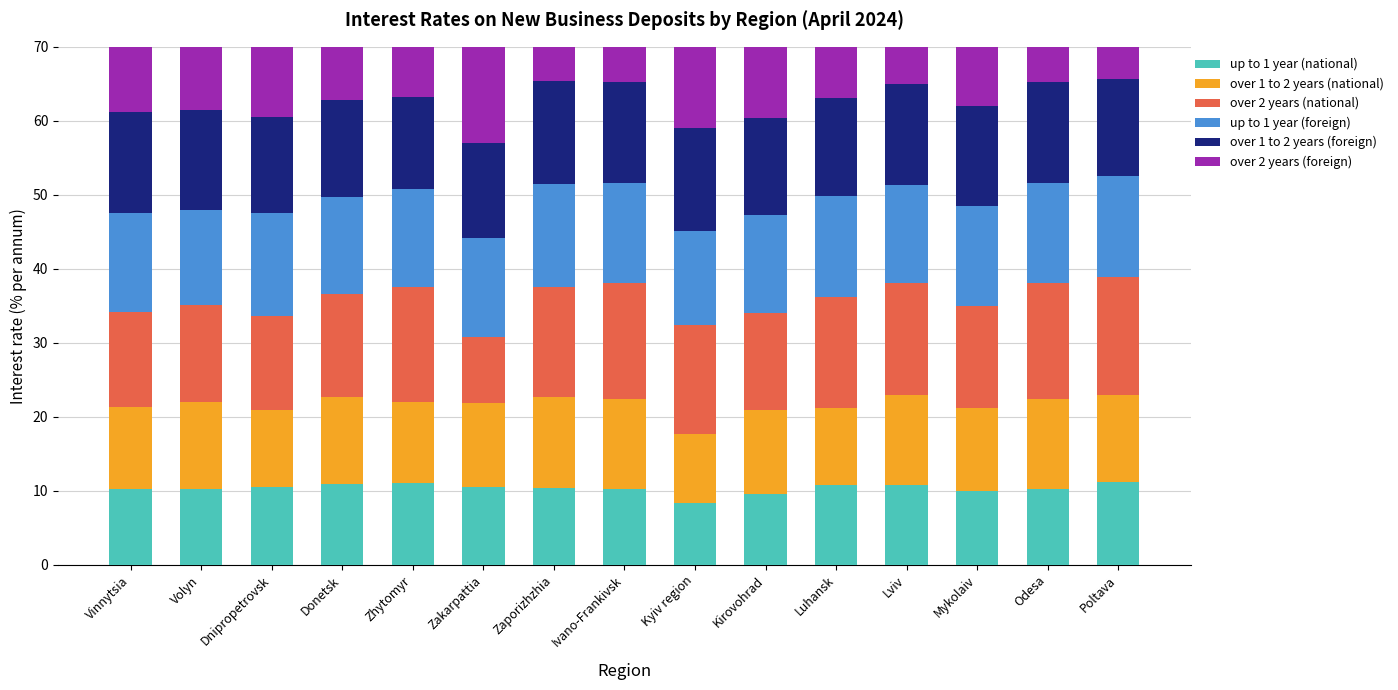

What is the label of the 10th bar from the right?

Zakarpattia